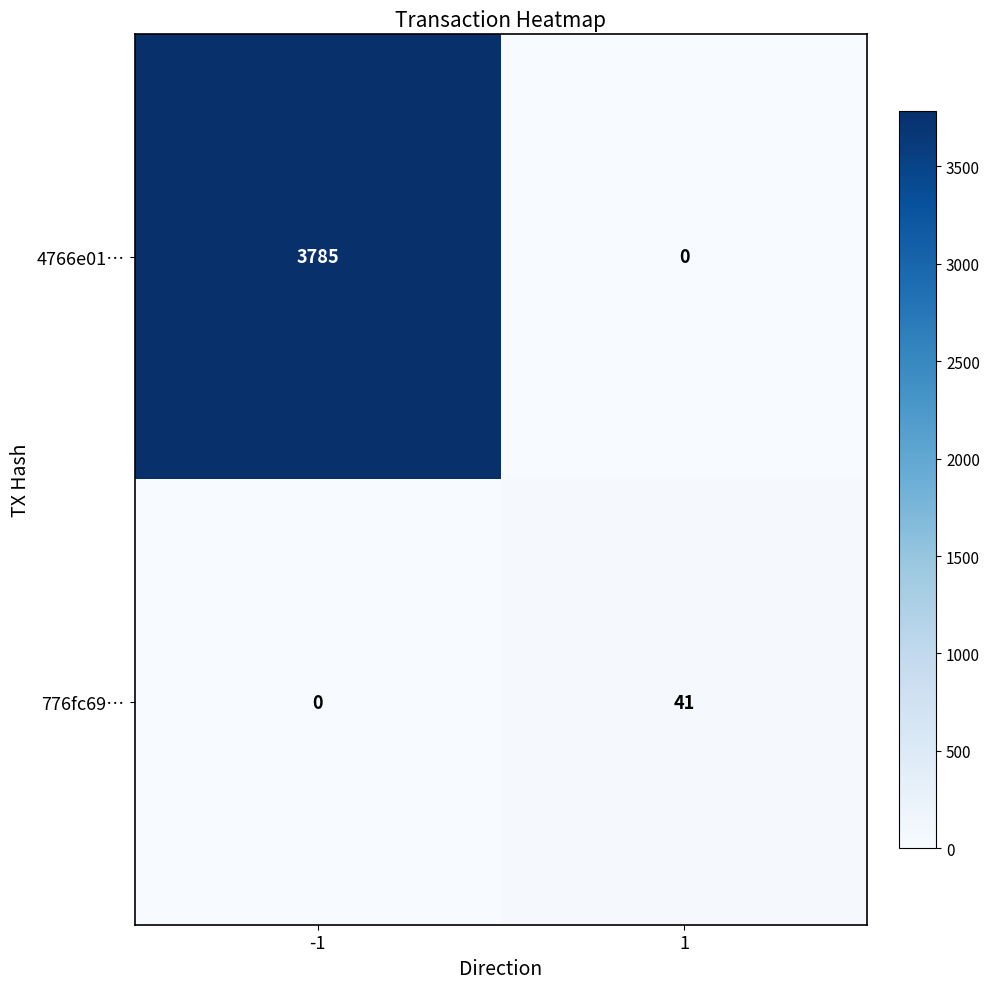

Rank the series by their maximum value, from highest to lowest.

4766e01…, 776fc69…